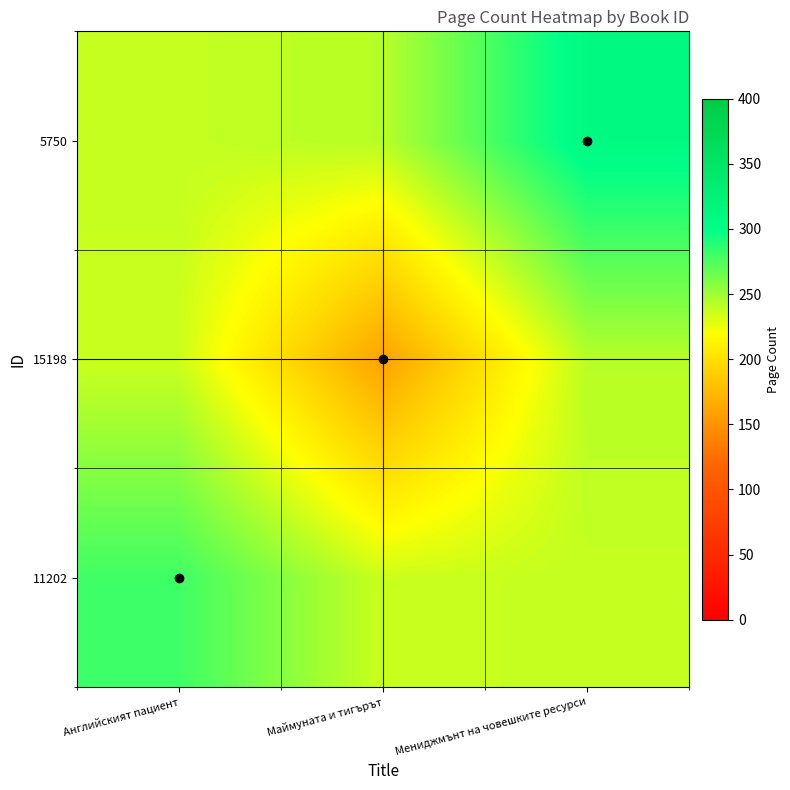

Rank the series by their maximum value, from highest to lowest.

5750, 11202, 15198